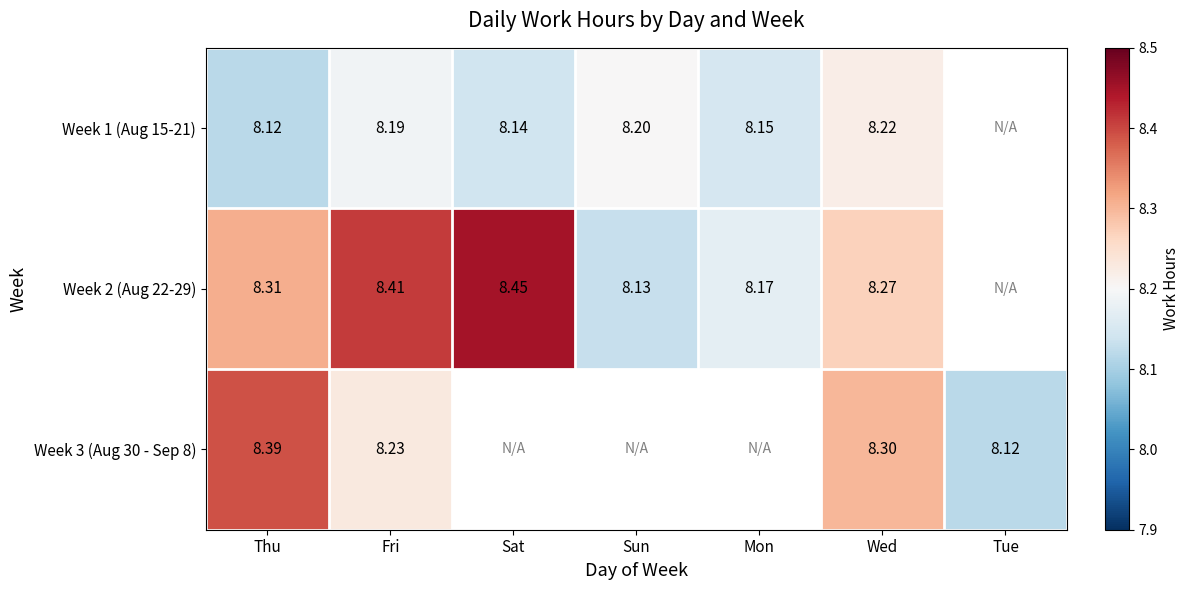

What is the smallest value displayed?

8.1